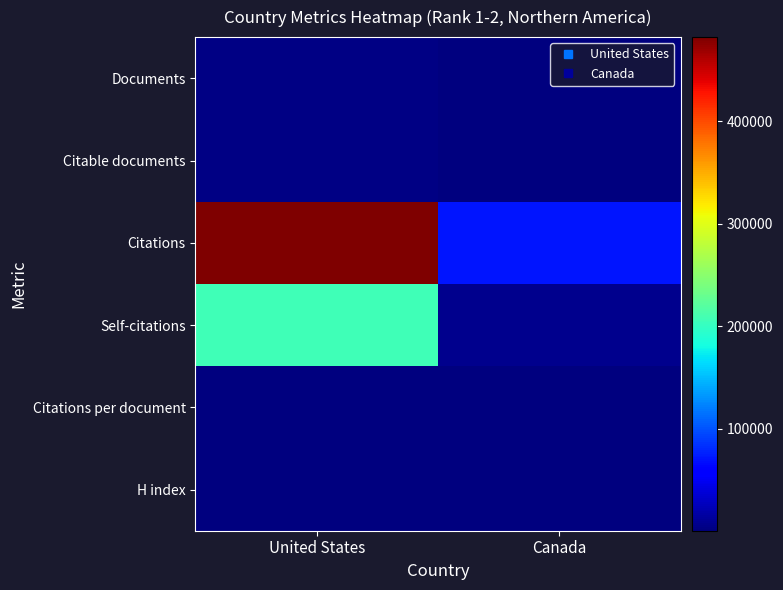

Reading left to right, extract all data points from this chart.

Documents: United States=2989.0	Canada=353.0
Citable documents: United States=2587.0	Canada=316.0
Citations: United States=482292.0	Canada=70153.0
Self-citations: United States=206117.0	Canada=7318.0
Citations per document: United States=161.4	Canada=198.7
H index: United States=1262.0	Canada=478.0